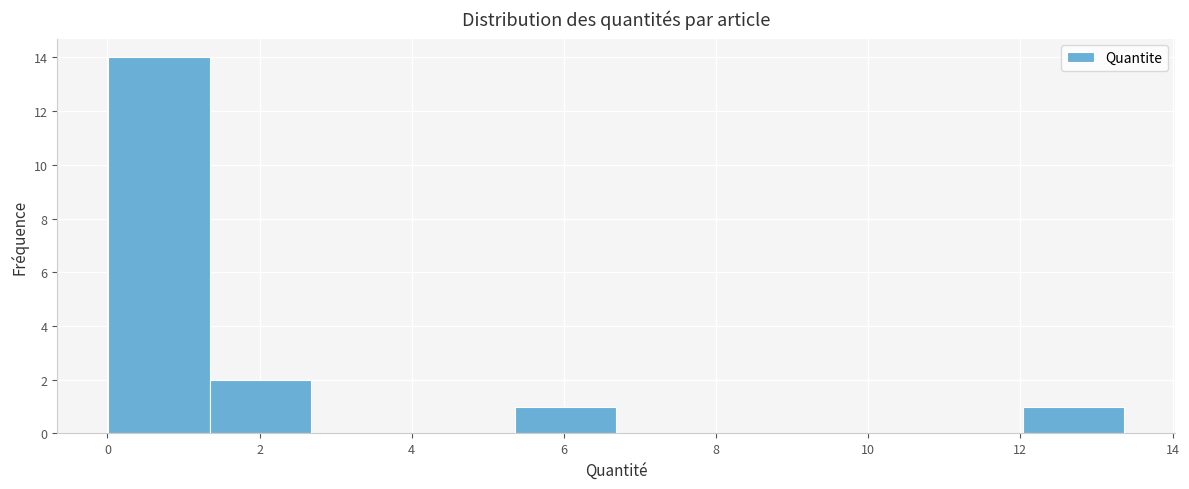

Over which range of the x-axis is the bar tallest?

0.0 to 1.4